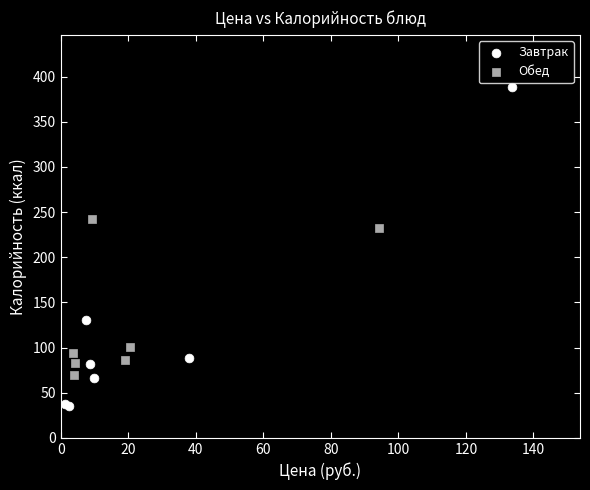

Which series contains the lowest Y value?

Завтрак